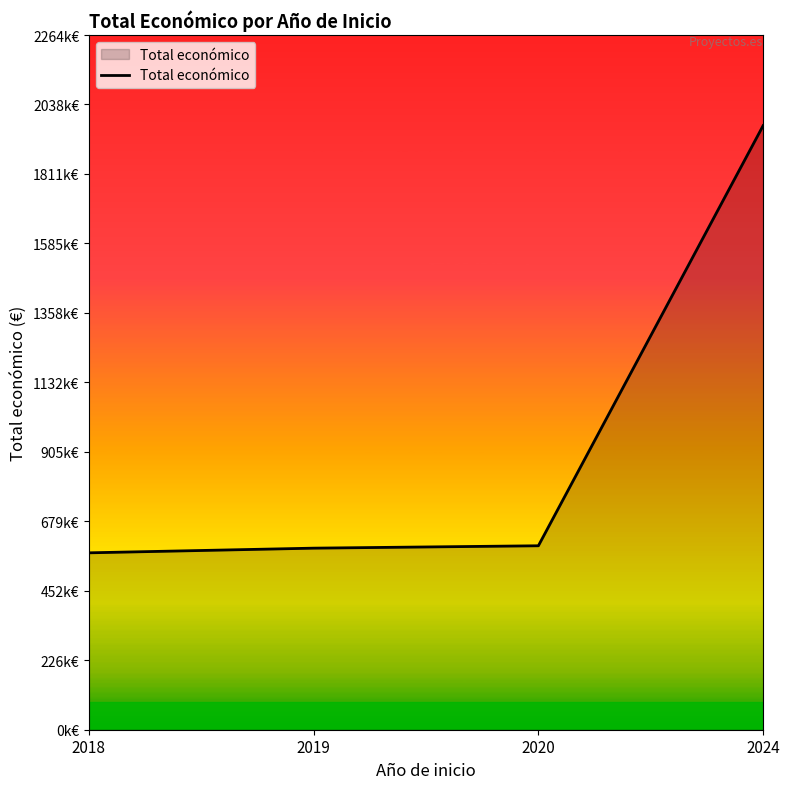

List the labels in order of value, smallest first.

2018, 2019, 2020, 2024